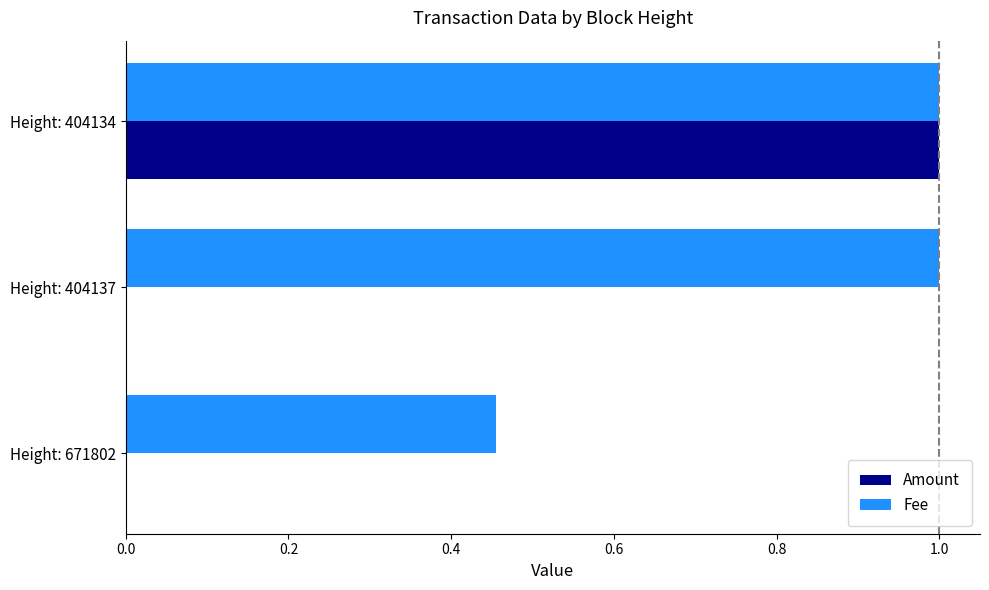

How many distinct data groups are displayed?

2